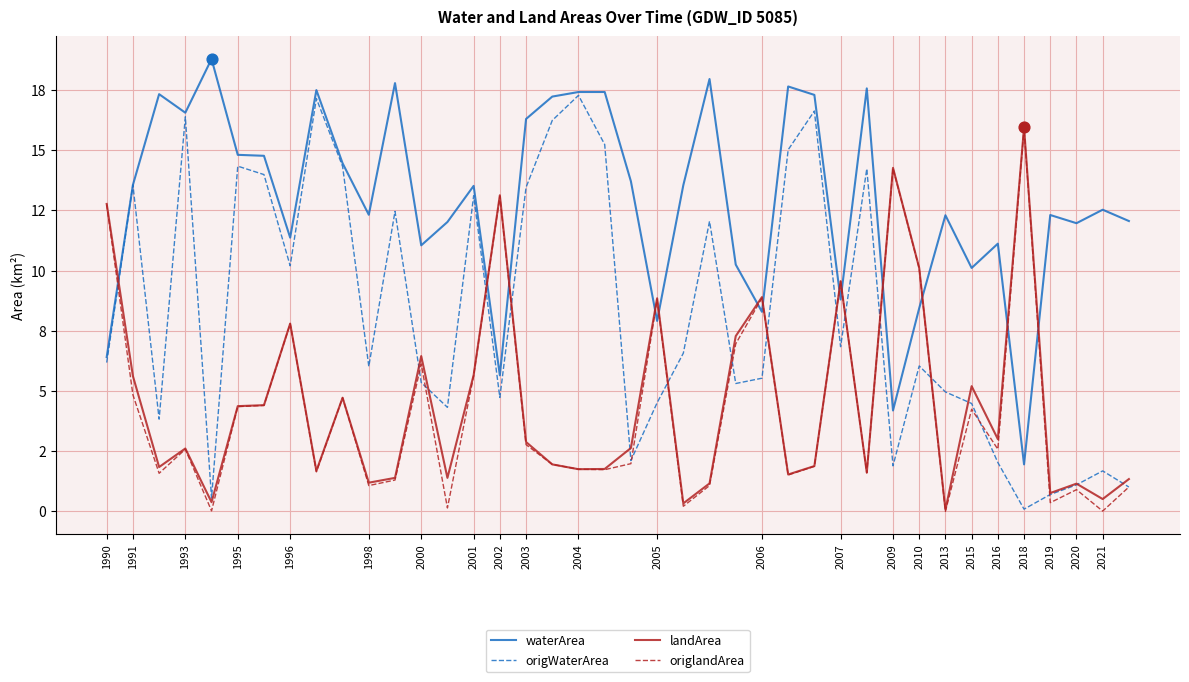

What are all the series names shown in the legend?

waterArea, origWaterArea, landArea, origlandArea